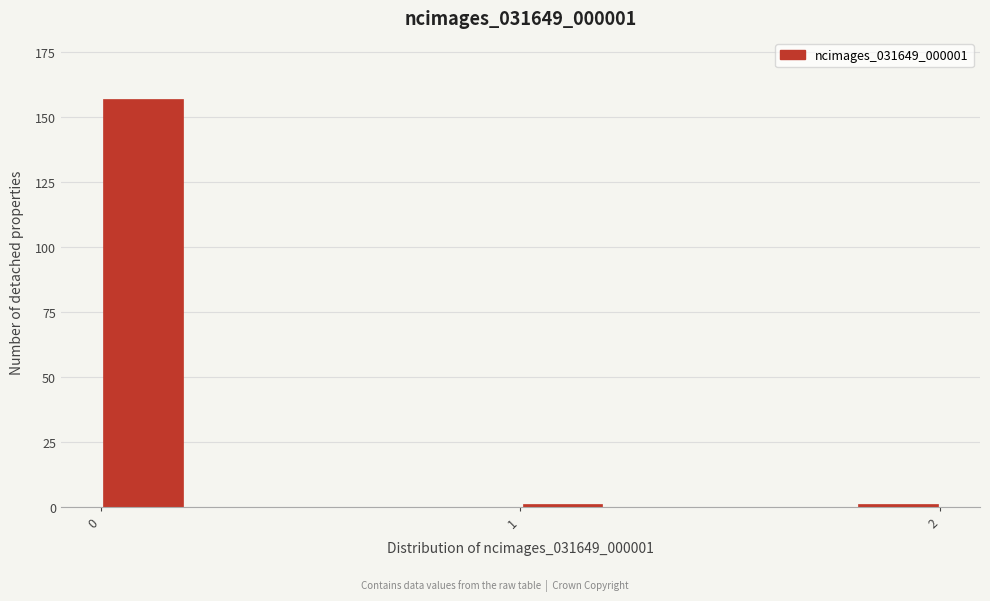

Around what value on the x-axis is the tallest bar? Give the approximate position of its centre, as read against the axis.

0.1